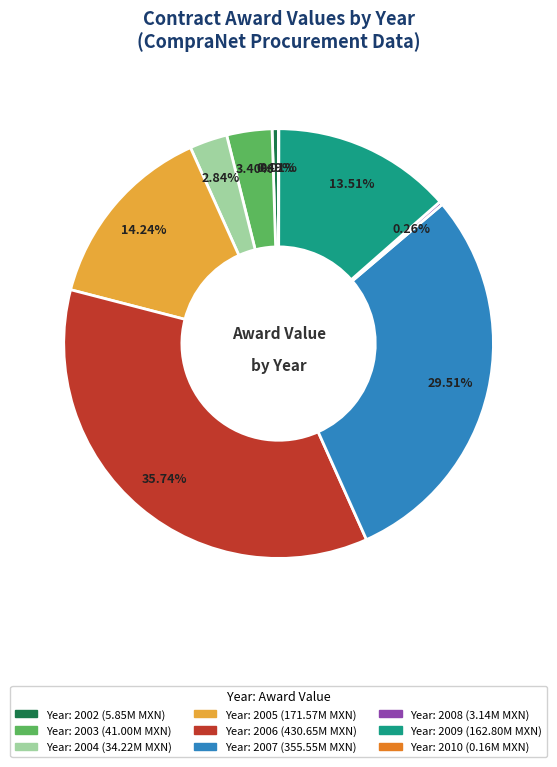

Does any single category account for the majority?

No